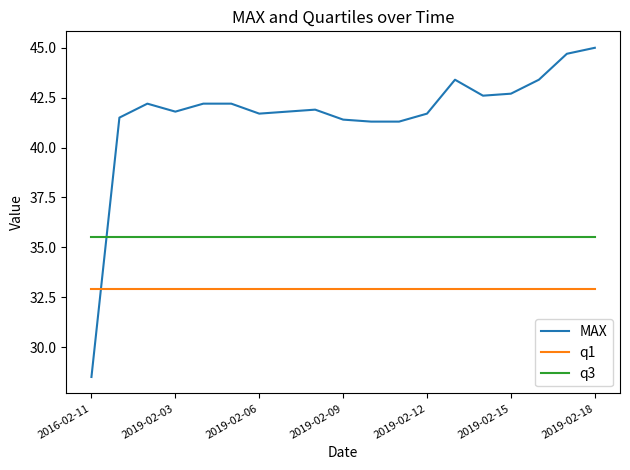

Which series has the largest range (max minus min)?

MAX